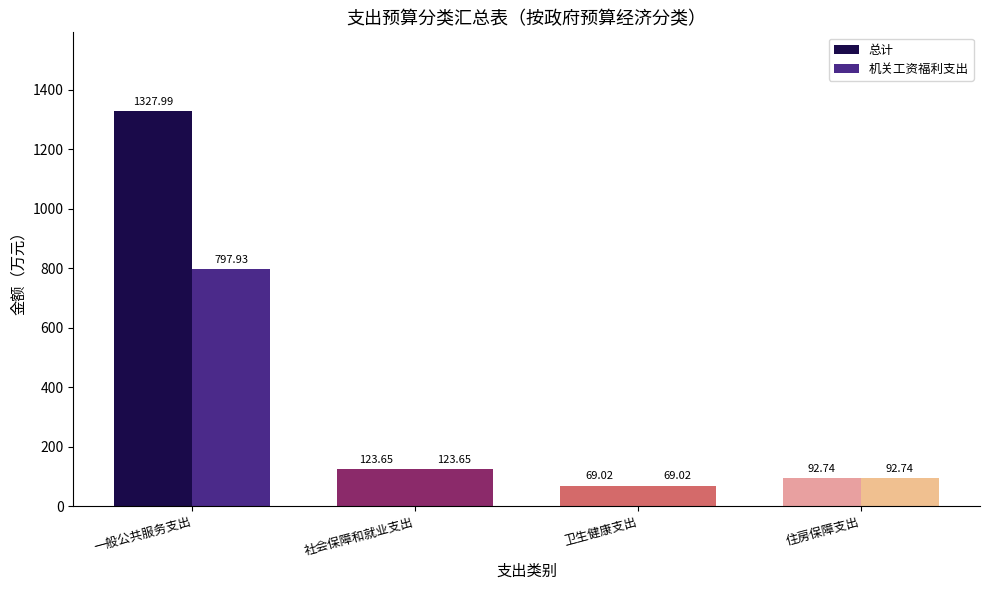

How many values in the 总计 series are below 123?

2